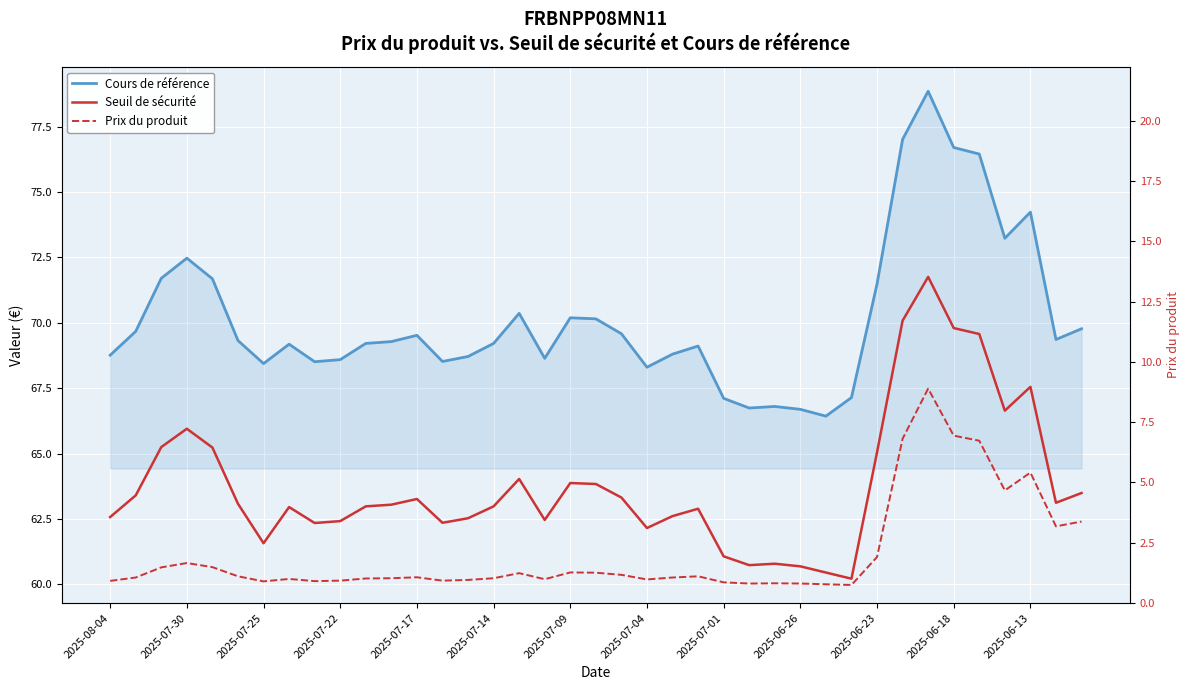

The value of Prix du produit at 32 is 4.5. True or false?

False